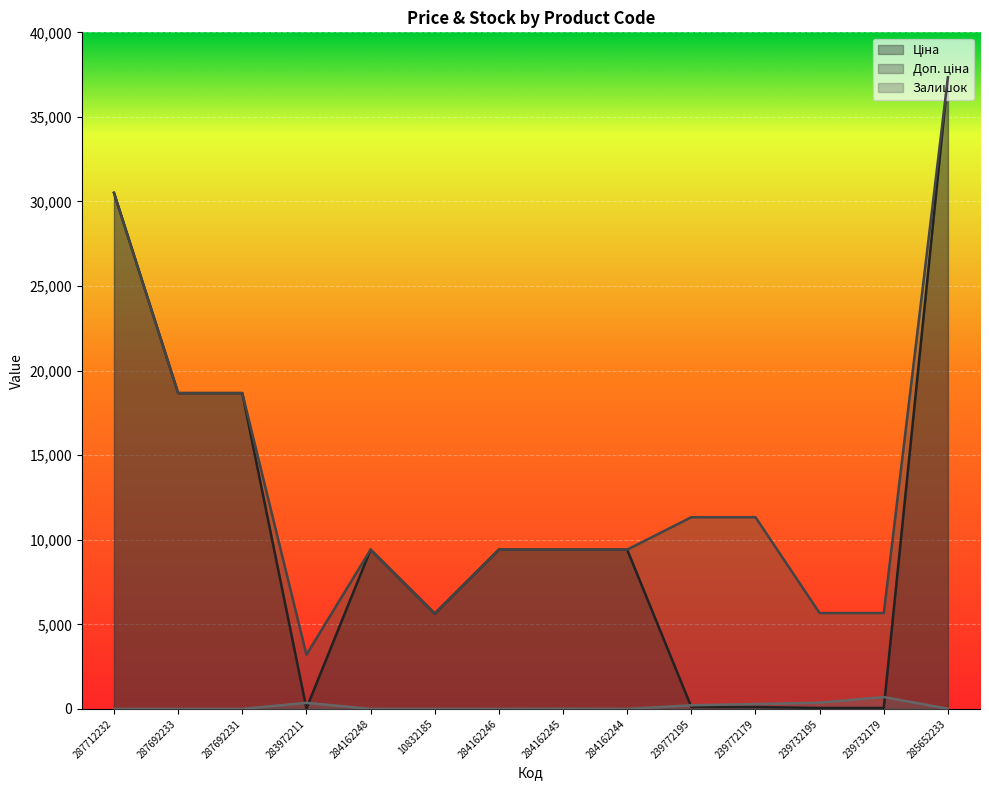

True or false: Доп. ціна and Залишок intersect in this chart.

False